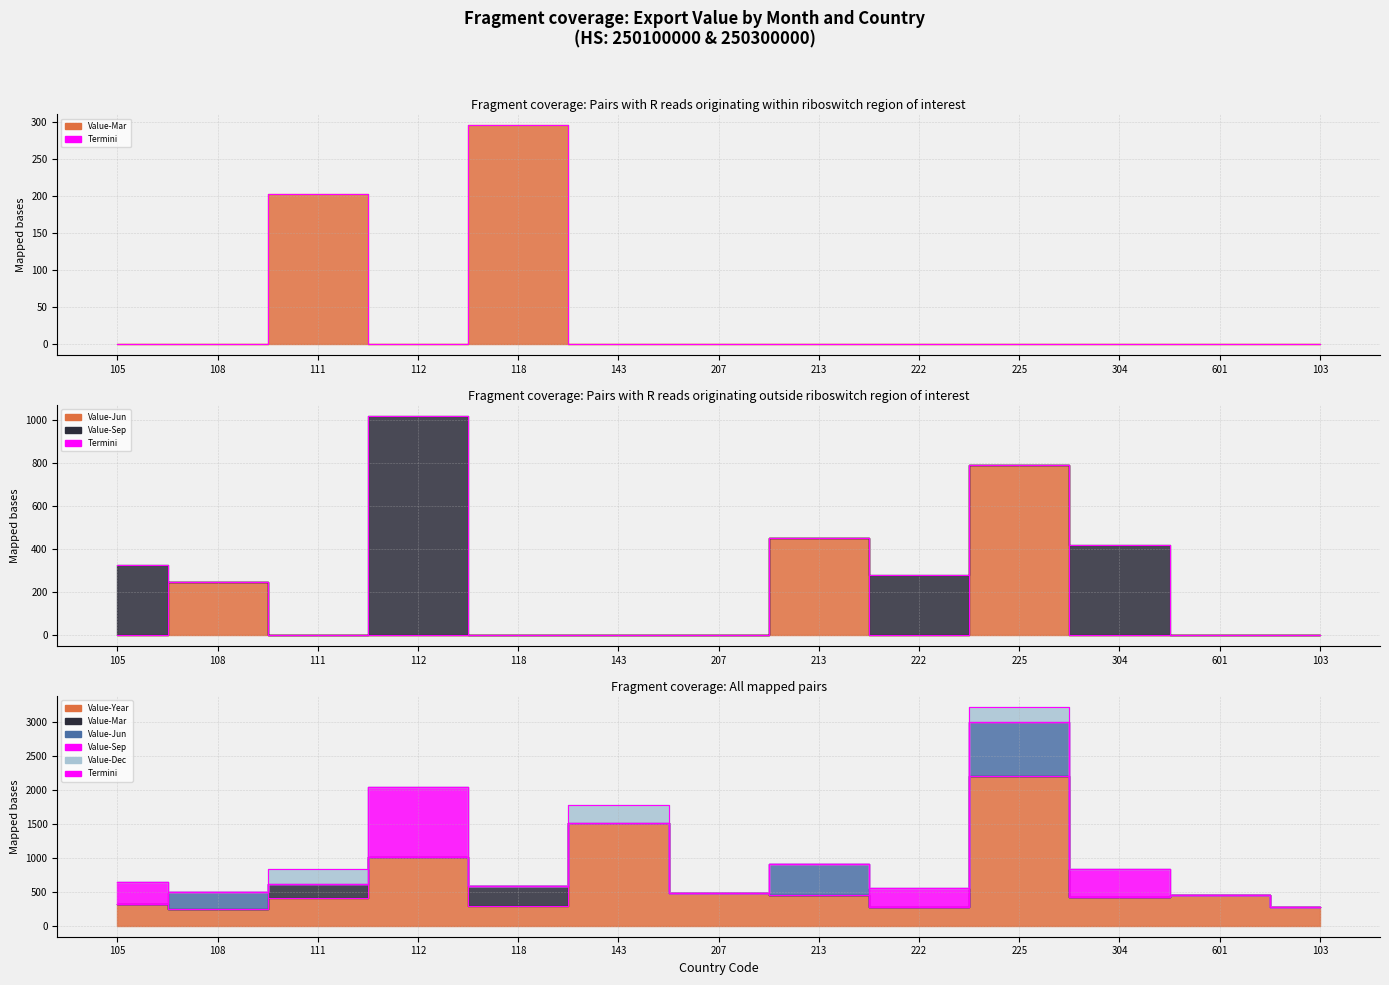

Rank the series at 111 from lowest to highest value.

Value-Jun, Value-Mar, Value-Year